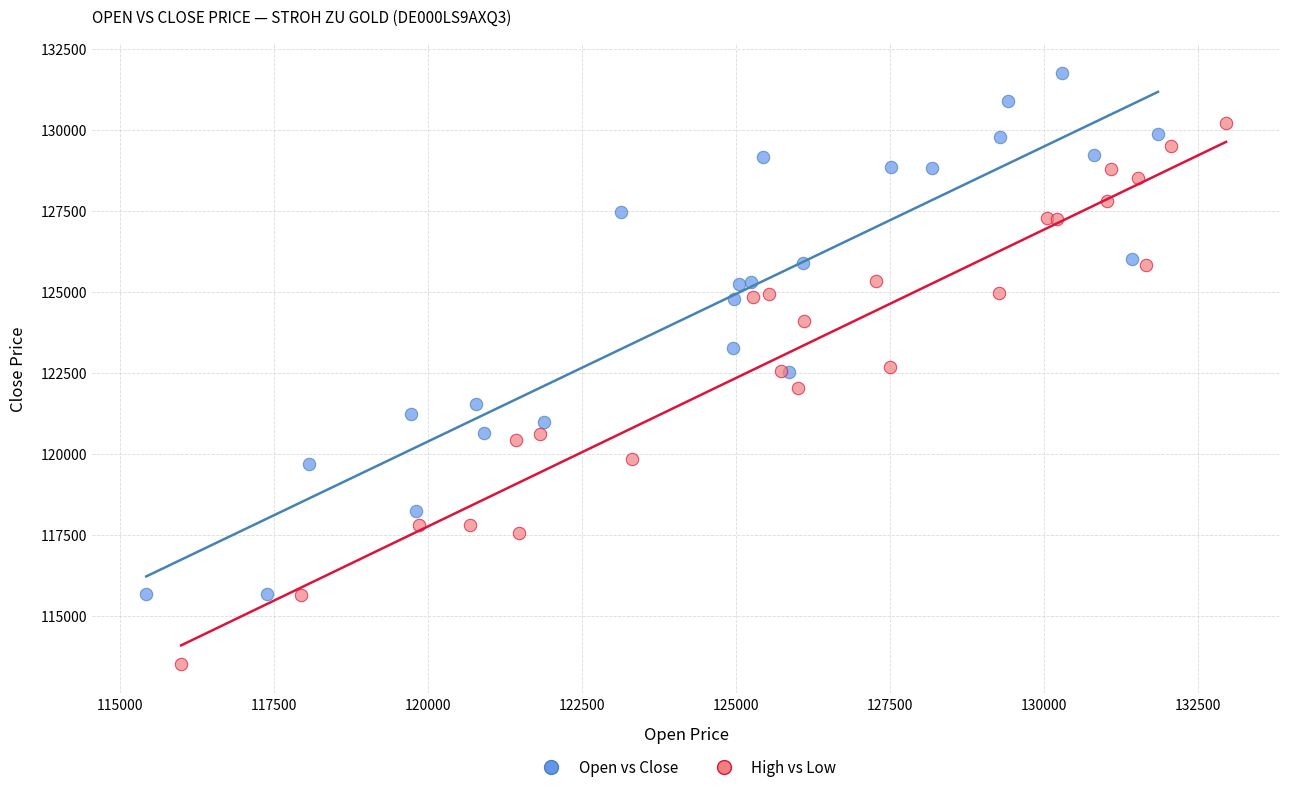

Which series has the largest Y range (max minus min)?

High vs Low